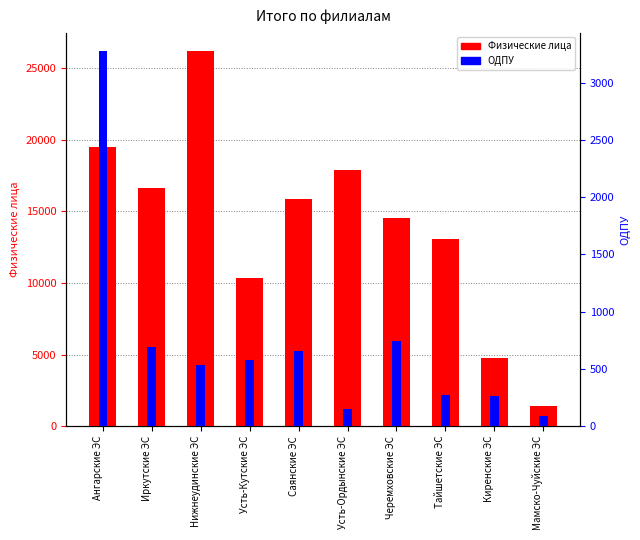

What is the average value of the ОДПУ series?

724